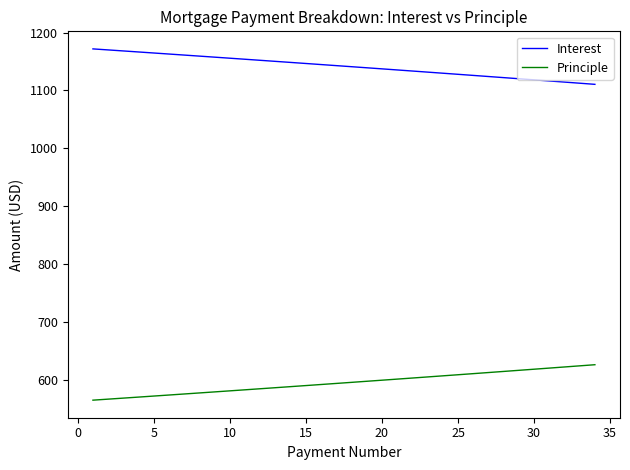

Which series has the largest total across all categories?

Interest